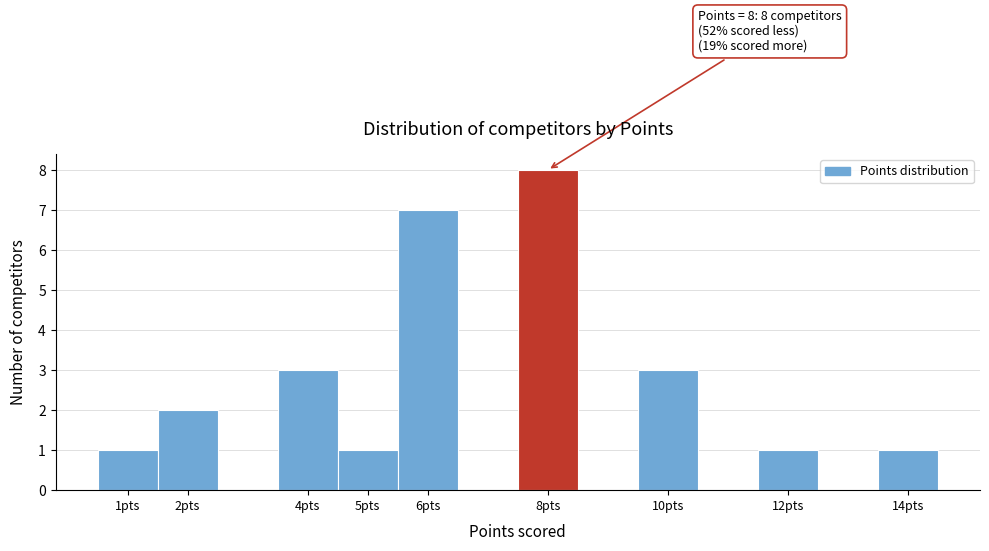

Over which range of the x-axis is the bar tallest?

7.5 to 8.5